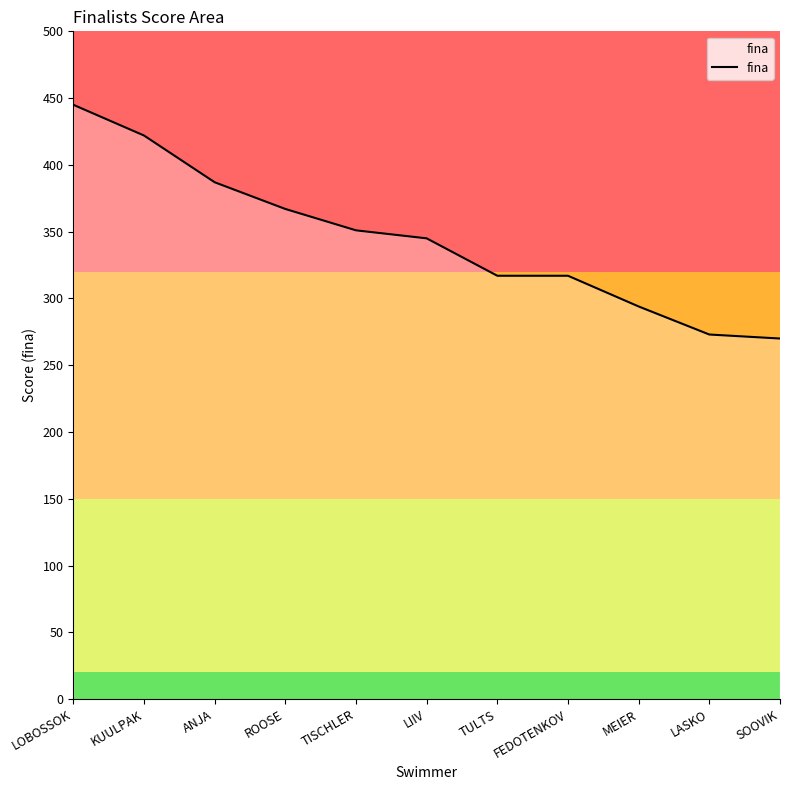

What is the difference between the maximum and minimum values?

175